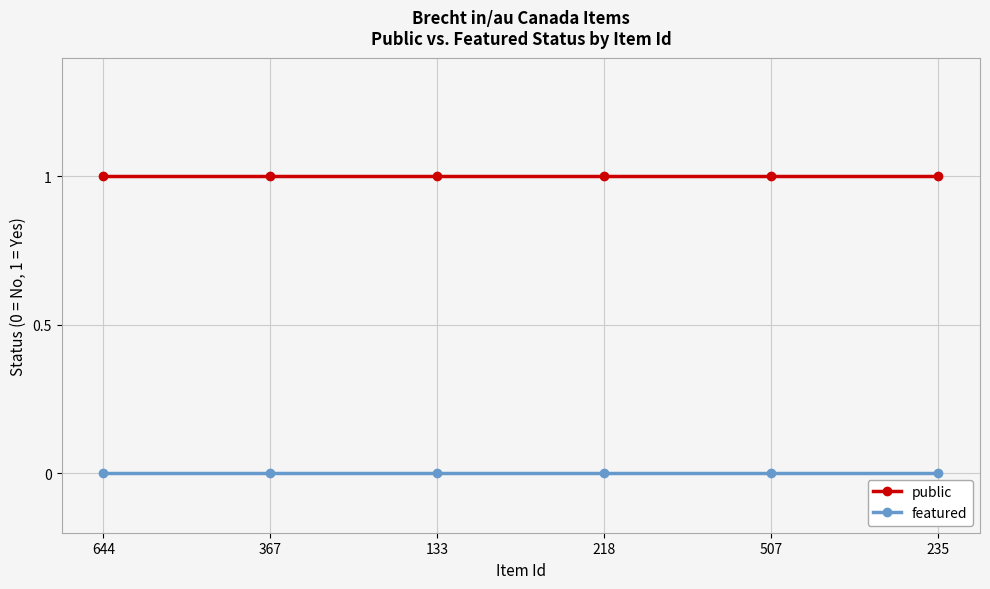

True or false: public and featured intersect in this chart.

False